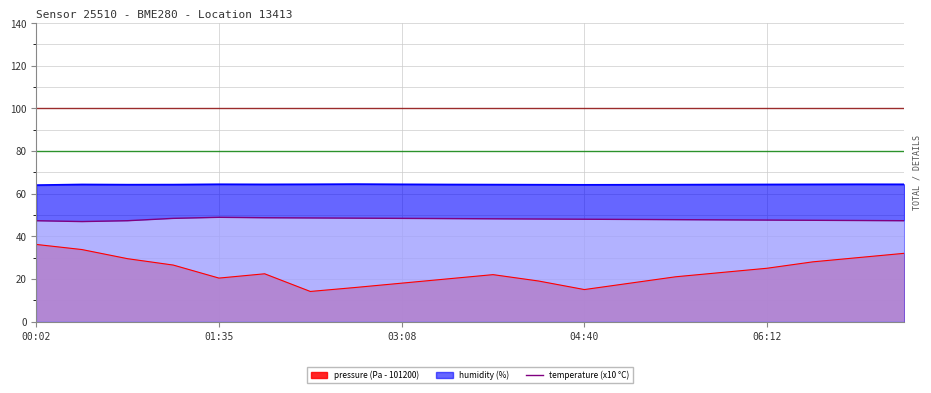

What is the maximum value shown in the chart?

64.5